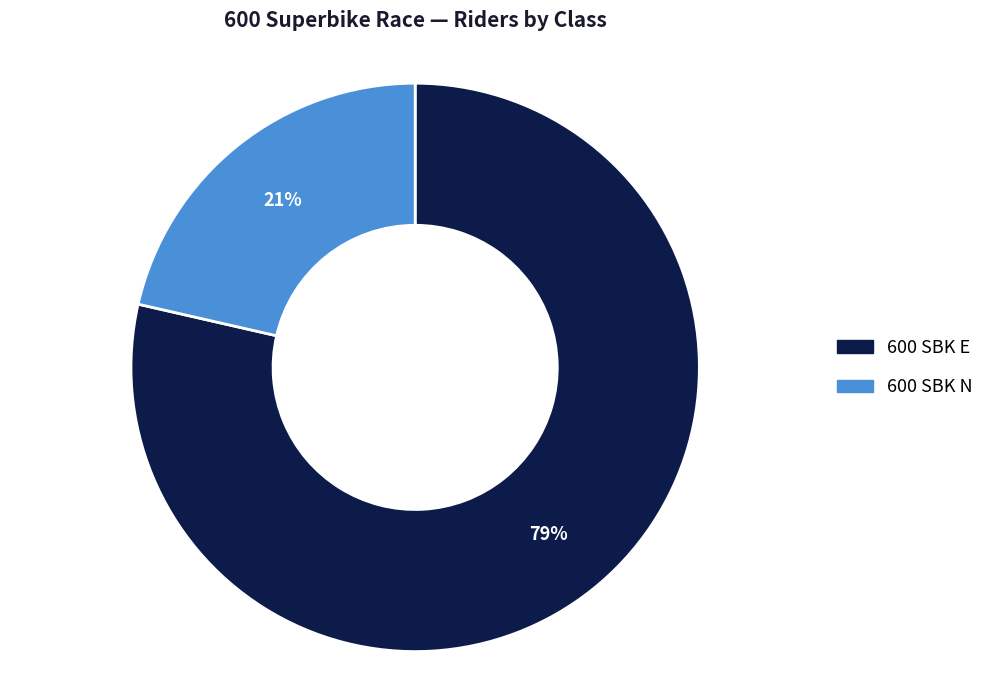

To the nearest percent, what percentage of the pie is 600 SBK E?

79%